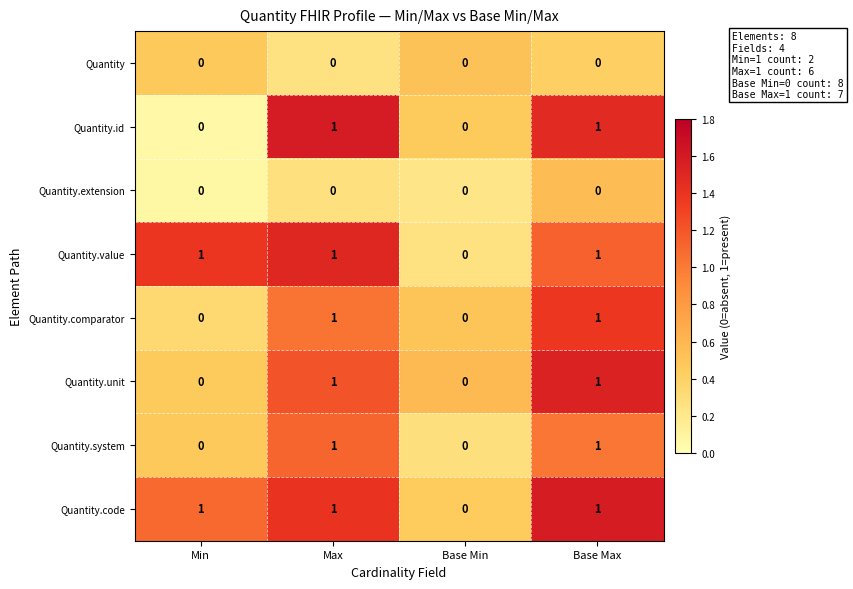

Is it true that Quantity.value equals 0 at Min?

False